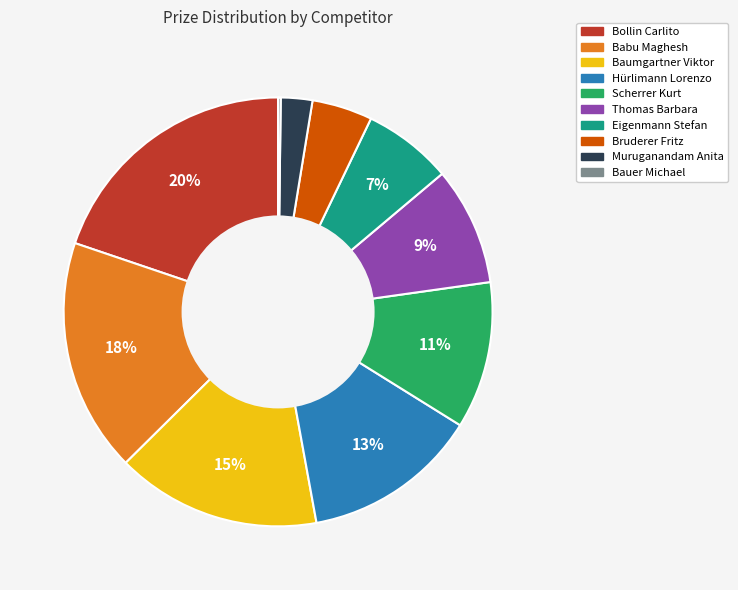

What percentage is the Baumgartner Viktor slice, to the nearest percent?

15%